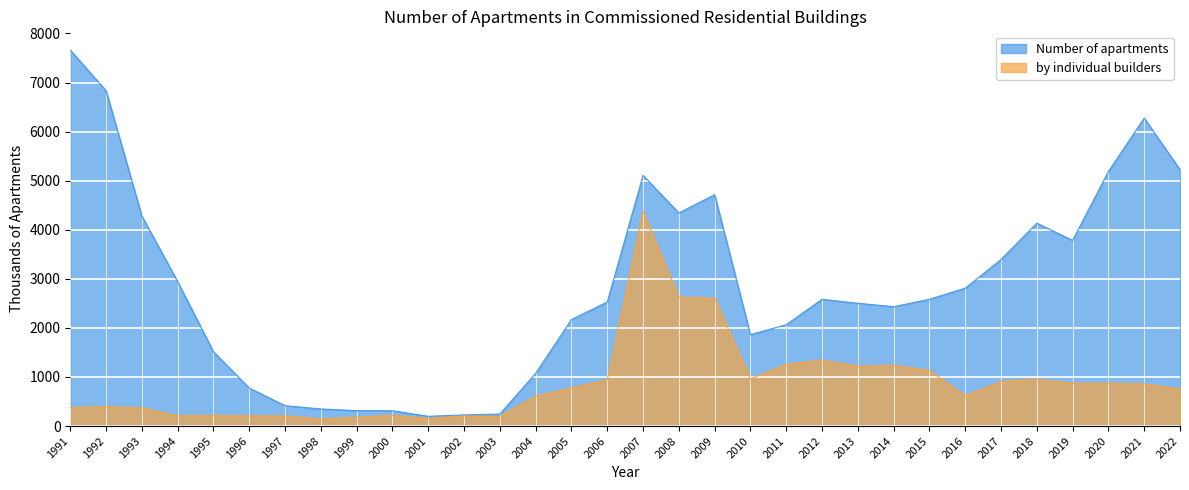

How many values in the by individual builders series are below 778?

16